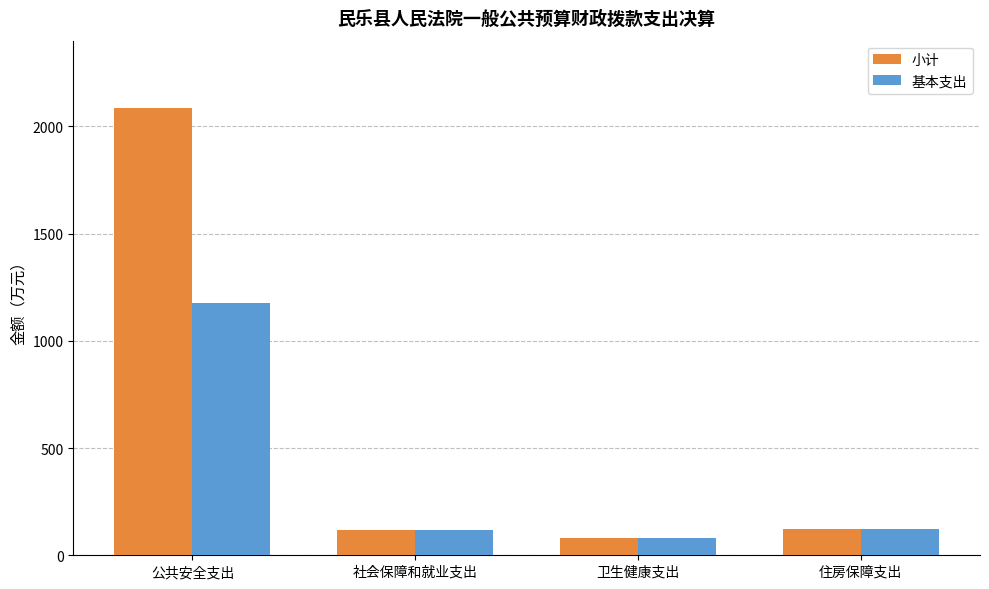

List the series in order of their overall mean, lowest first.

基本支出, 小计